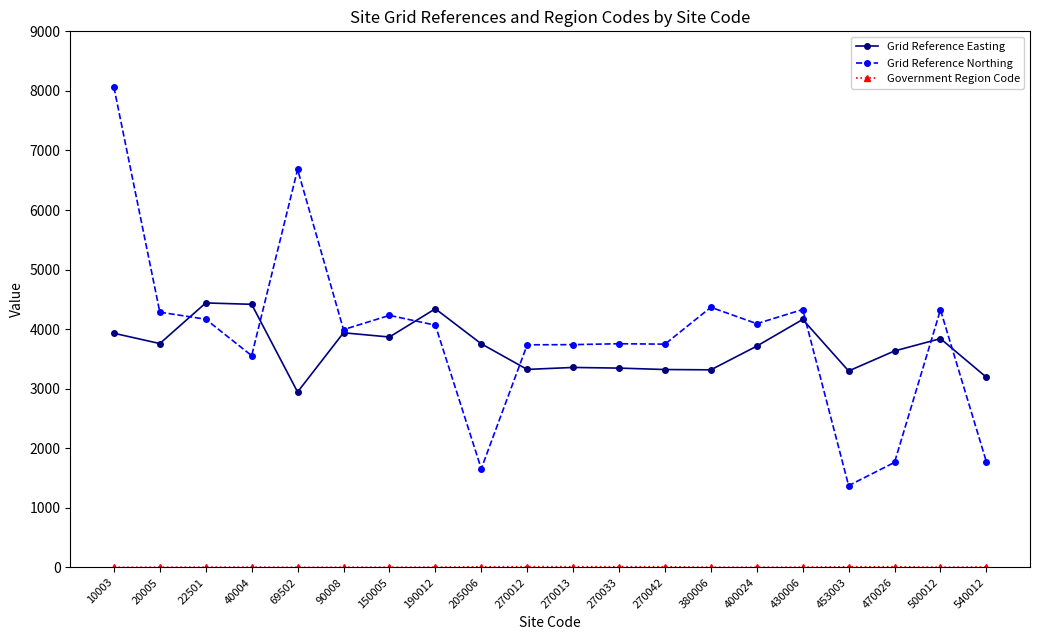

After their last crossing, which series has the higher values: Grid Reference Easting or Grid Reference Northing?

Grid Reference Easting